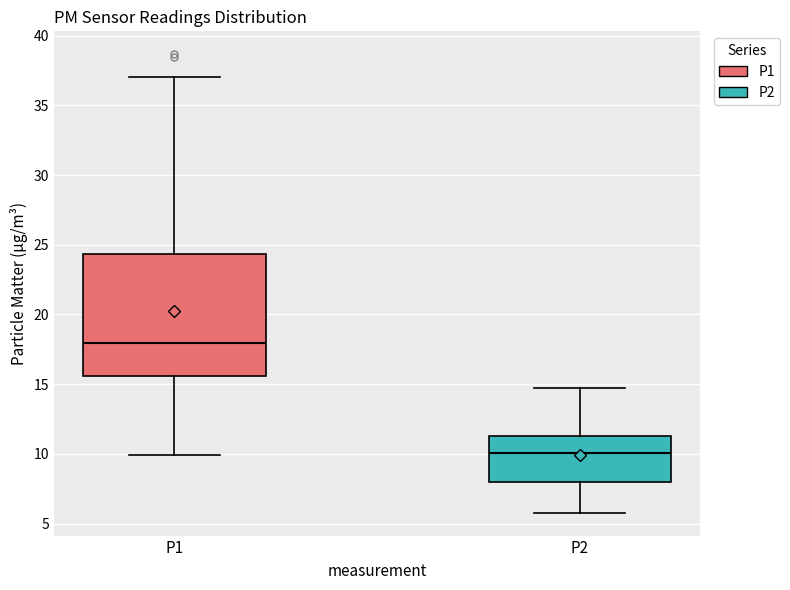

Which box has the highest median line?

P1